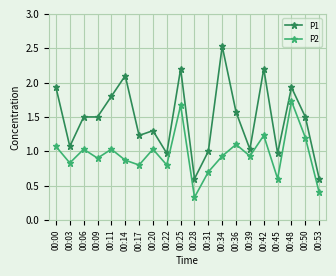

At which category is the sum across all series the highest?

00:25